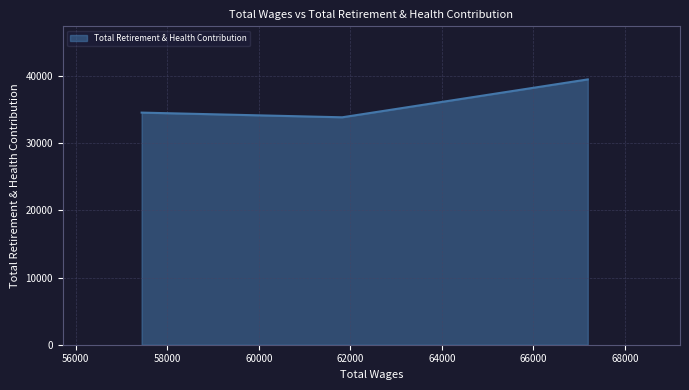

What is the average value?

35970